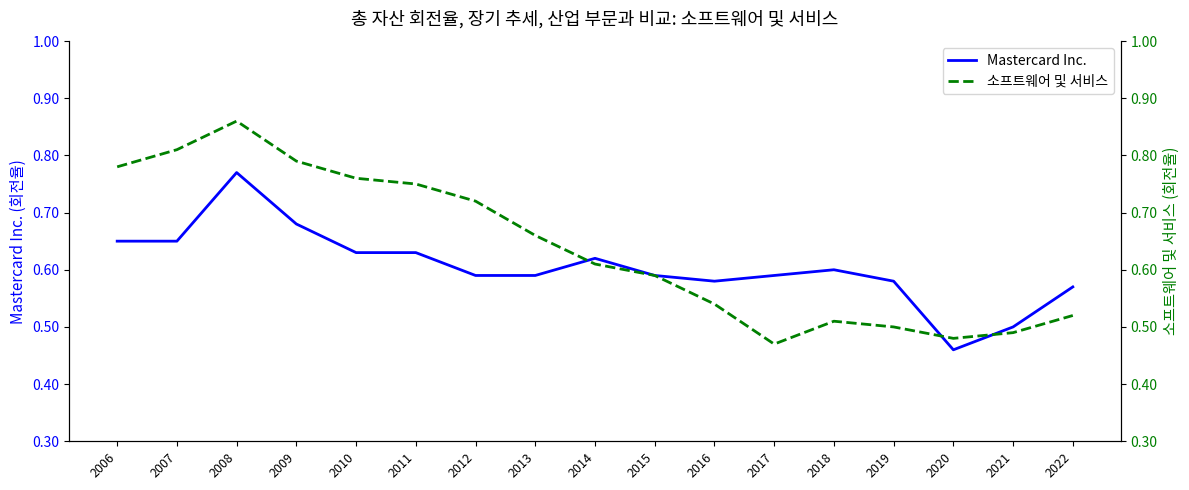

What value does the Mastercard Inc. series have at 2022?

0.6